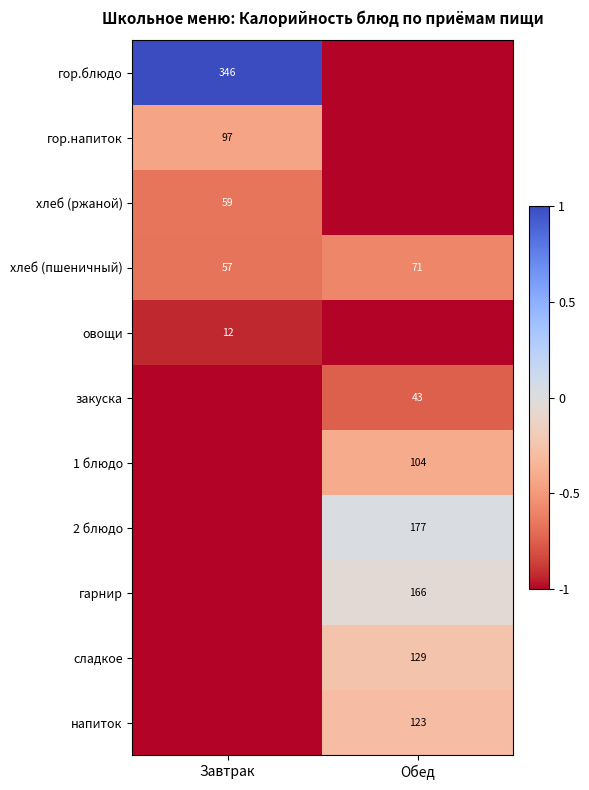

The сладкое series shows 209 at Обед. True or false?

False